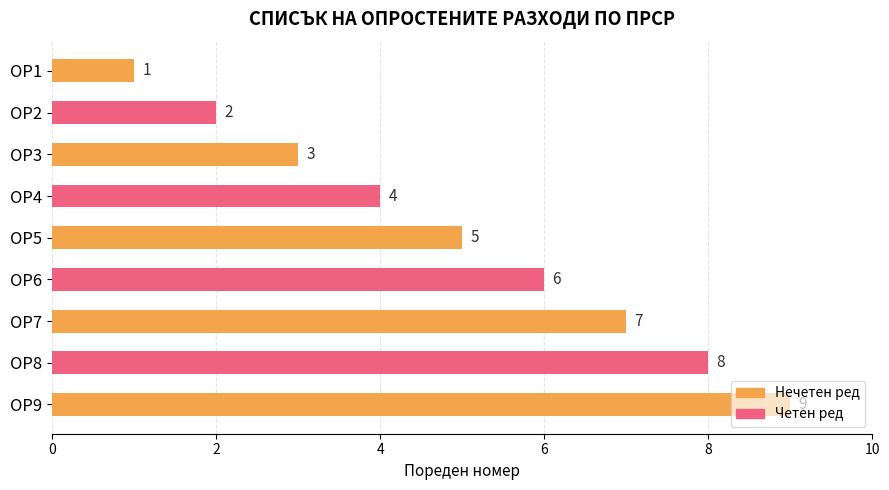

Is it true that the value at ОР6 is 6?

True